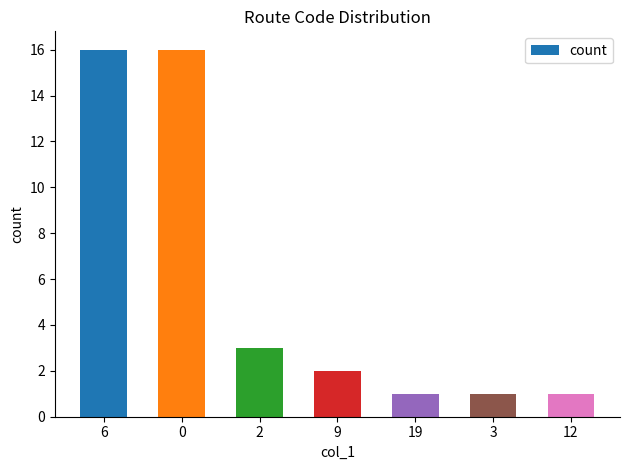

The value at 6 is 16. True or false?

True